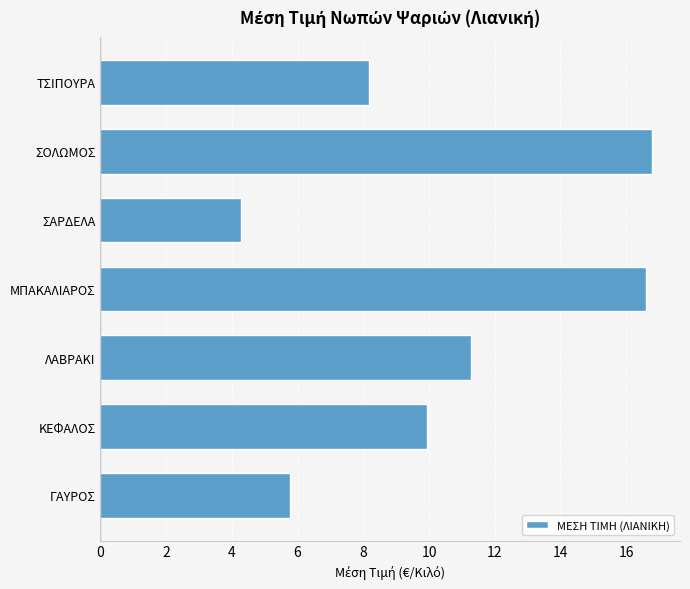

Does the chart contain any negative values?

No